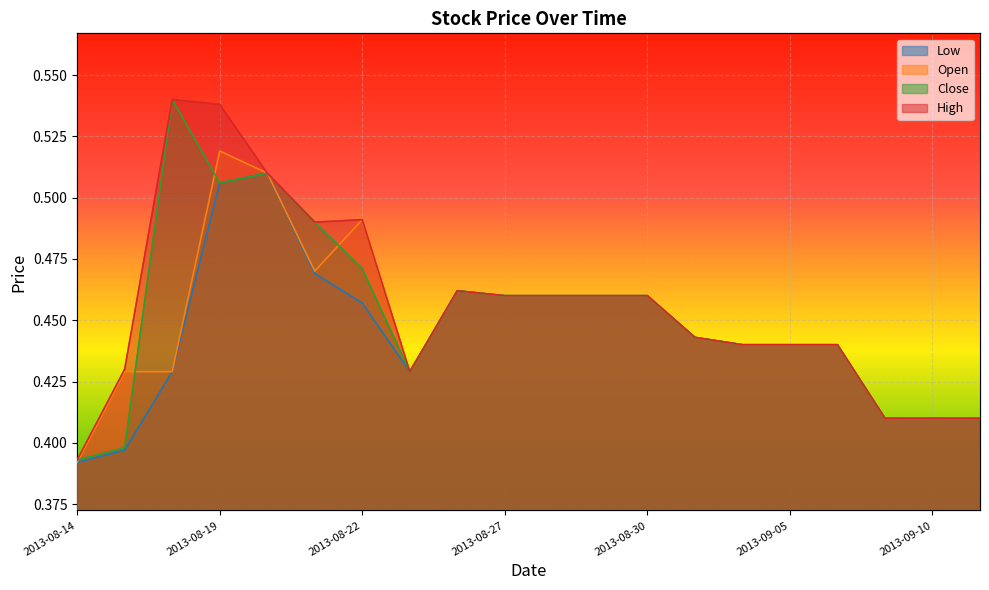

Reading right to left, extract all data points from this chart.

High: 0.4	0.4	0.4	0.4	0.4	0.4	0.4	0.5	0.5	0.5	0.5	0.5	0.4	0.5	0.5	0.5	0.5	0.5	0.4	0.4
Open: 0.4	0.4	0.4	0.4	0.4	0.4	0.4	0.5	0.5	0.5	0.5	0.5	0.4	0.5	0.5	0.5	0.5	0.4	0.4	0.4
Close: 0.4	0.4	0.4	0.4	0.4	0.4	0.4	0.5	0.5	0.5	0.5	0.5	0.4	0.5	0.5	0.5	0.5	0.5	0.4	0.4
Low: 0.4	0.4	0.4	0.4	0.4	0.4	0.4	0.5	0.5	0.5	0.5	0.5	0.4	0.5	0.5	0.5	0.5	0.4	0.4	0.4